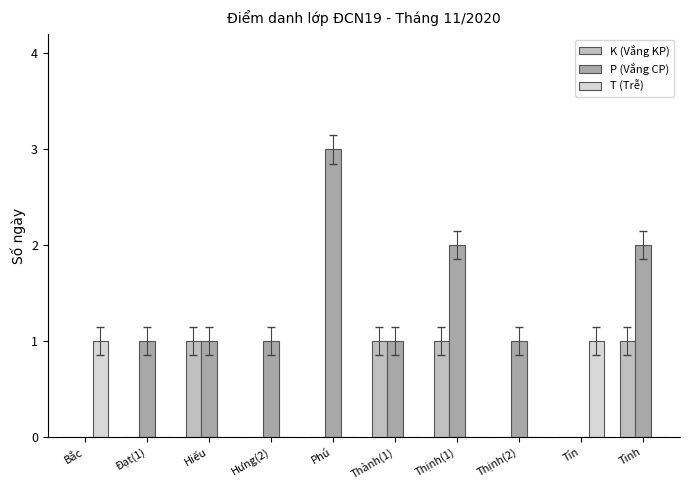

Which series has the largest total across all categories?

P (Vắng CP)